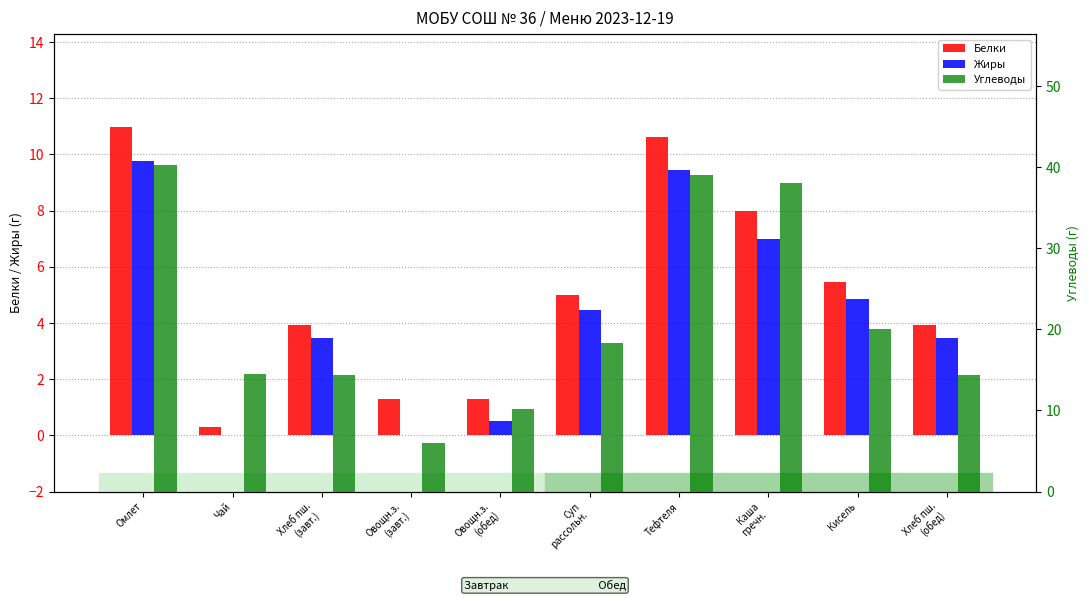

What are all the series names shown in the legend?

Белки, Жиры, Углеводы